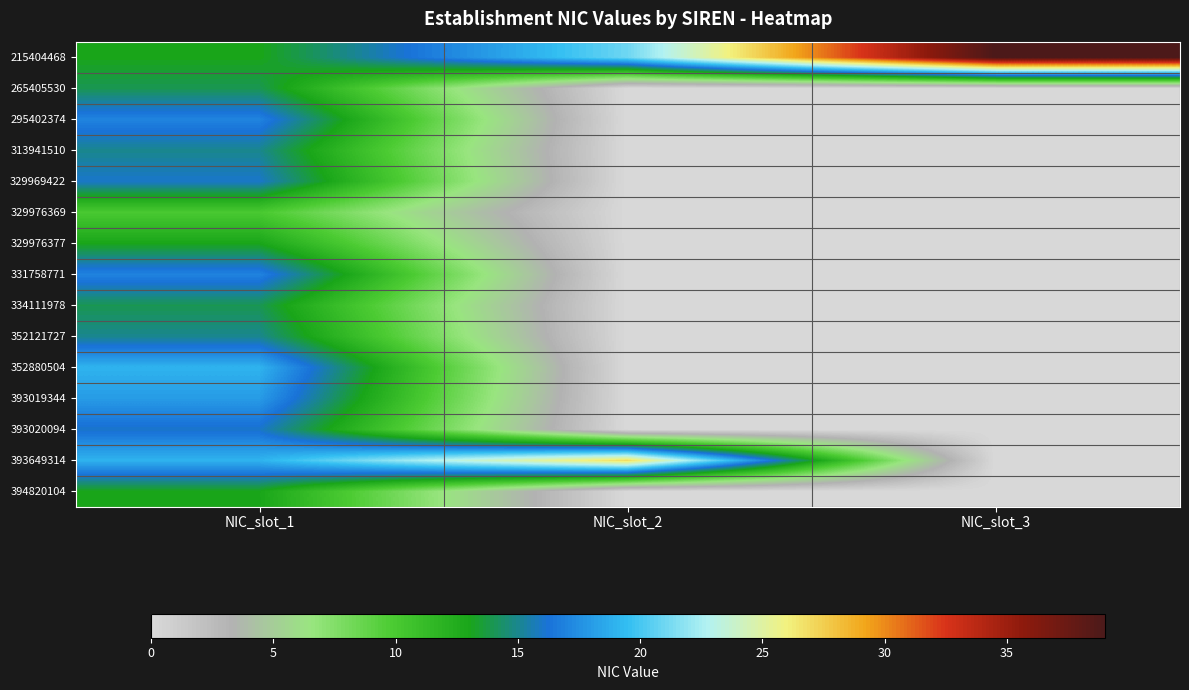

Reading right to left, transcribe all the data shown in this chart.

215404468: NIC_slot_3=39	NIC_slot_2=21	NIC_slot_1=13
265405530: NIC_slot_3=0	NIC_slot_2=0	NIC_slot_1=14
295402374: NIC_slot_3=0	NIC_slot_2=0	NIC_slot_1=17
313941510: NIC_slot_3=0	NIC_slot_2=0	NIC_slot_1=15
329969422: NIC_slot_3=0	NIC_slot_2=0	NIC_slot_1=16
329976369: NIC_slot_3=0	NIC_slot_2=0	NIC_slot_1=10
329976377: NIC_slot_3=0	NIC_slot_2=0	NIC_slot_1=13
331758771: NIC_slot_3=0	NIC_slot_2=0	NIC_slot_1=17
334111978: NIC_slot_3=0	NIC_slot_2=0	NIC_slot_1=14
352121727: NIC_slot_3=0	NIC_slot_2=0	NIC_slot_1=15
352880504: NIC_slot_3=0	NIC_slot_2=0	NIC_slot_1=19
393019344: NIC_slot_3=0	NIC_slot_2=0	NIC_slot_1=18
393020094: NIC_slot_3=0	NIC_slot_2=0	NIC_slot_1=16
393649314: NIC_slot_3=0	NIC_slot_2=27	NIC_slot_1=19
394820104: NIC_slot_3=0	NIC_slot_2=0	NIC_slot_1=13